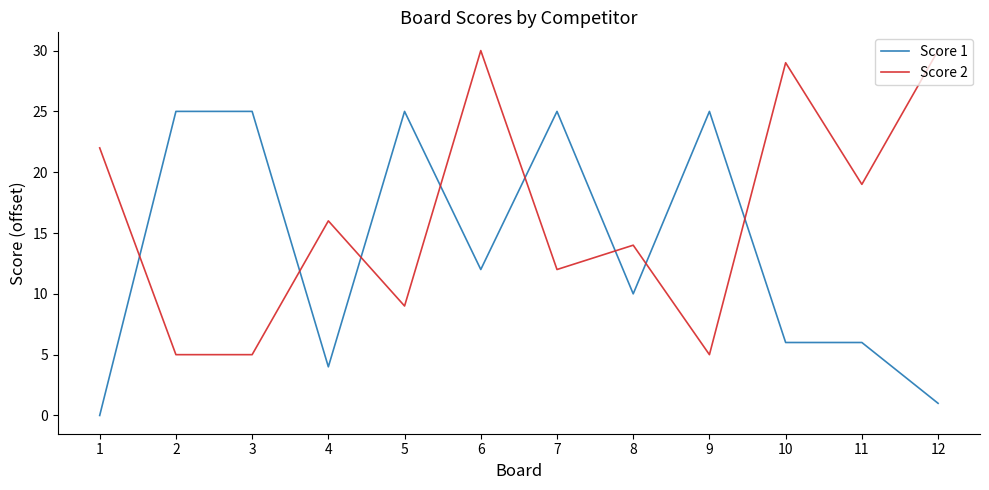

Reading left to right, what are all the values shown in this chart?

Score 1: 0	25	25	4	25	12	25	10	25	6	6	1
Score 2: 22	5	5	16	9	30	12	14	5	29	19	30